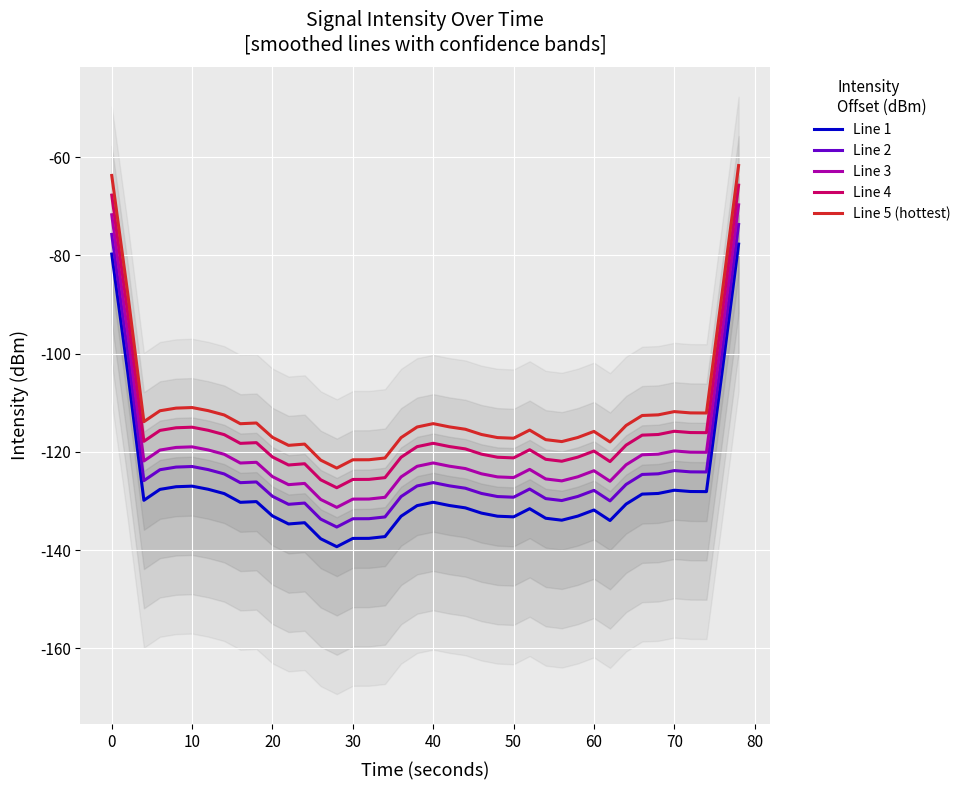

What are all the series names shown in the legend?

Line 1, Line 2, Line 3, Line 4, Line 5 (hottest)